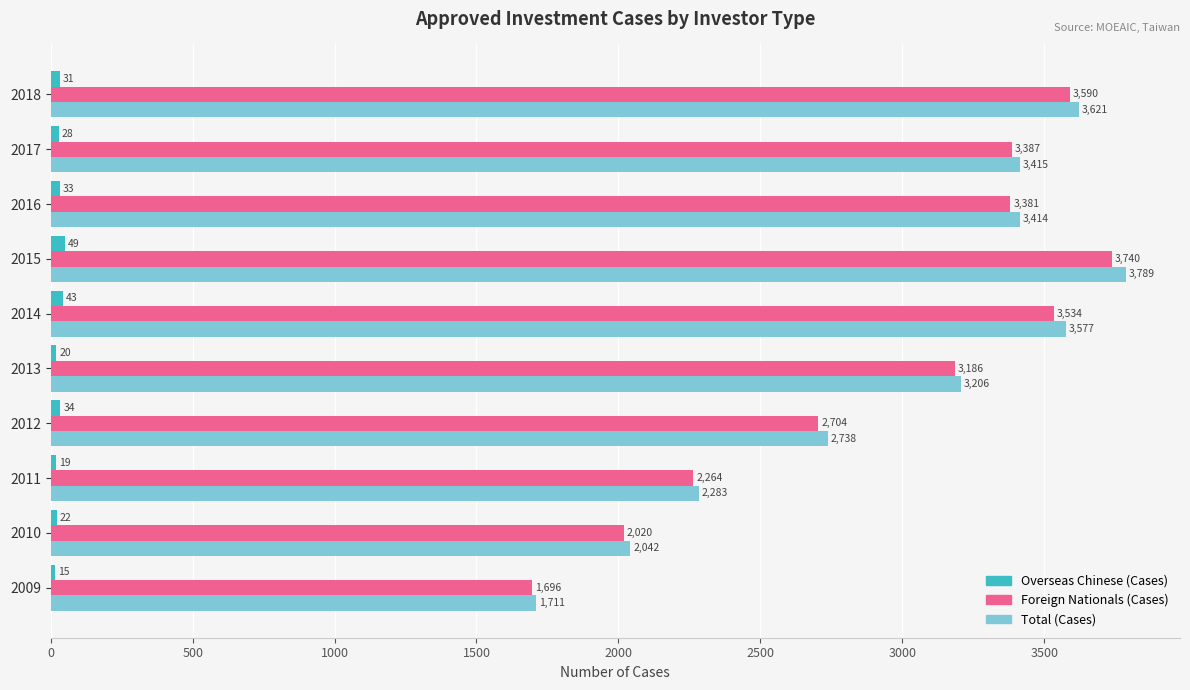

What is the minimum value shown in the chart?

15